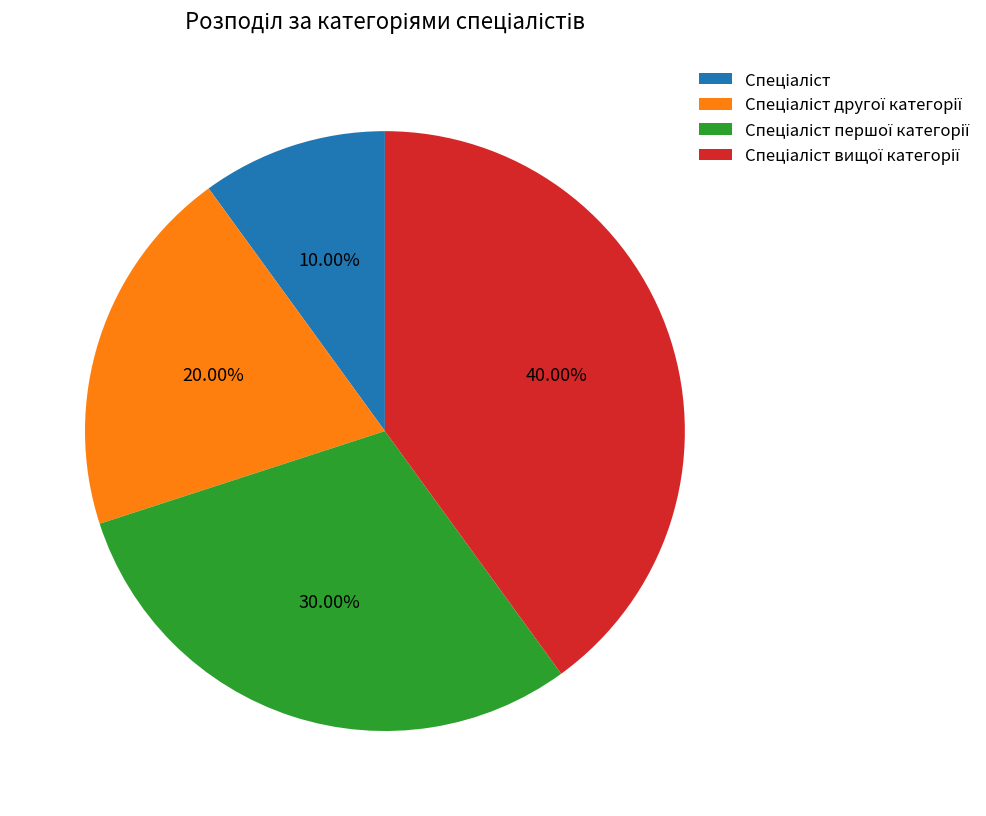

Is there a majority slice in this chart?

No